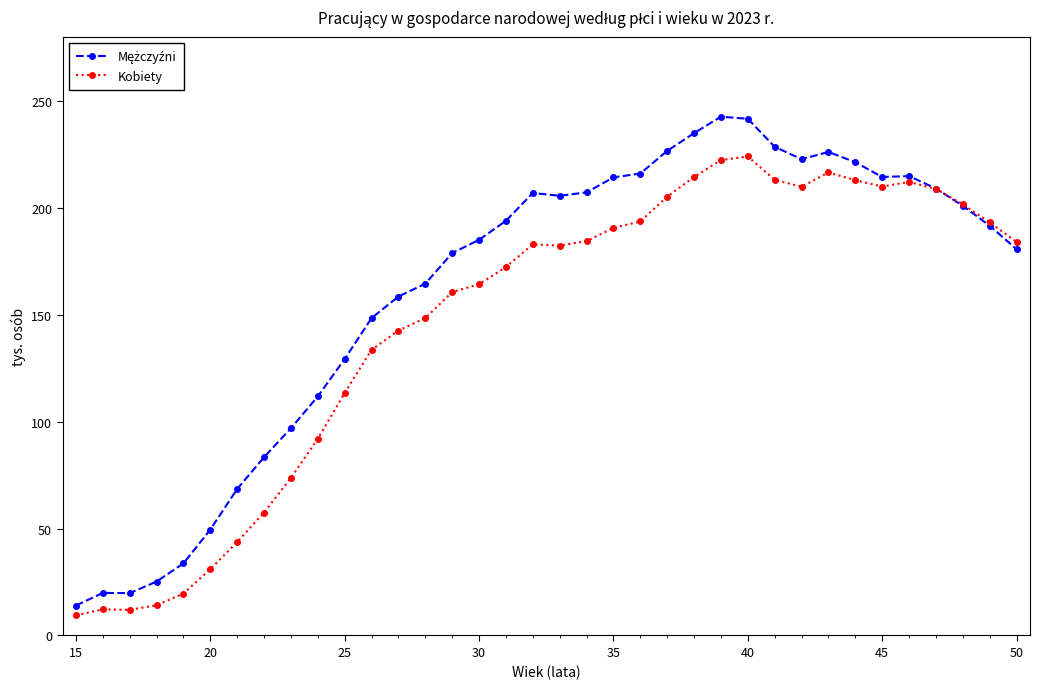

What is the maximum value shown in the chart?

242.6